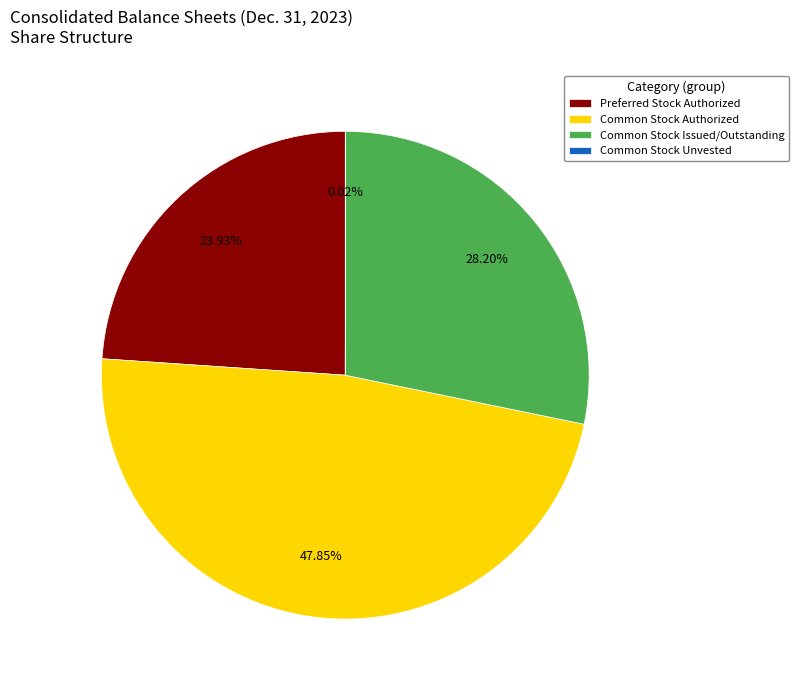

Which slice is the largest?

Common Stock Authorized